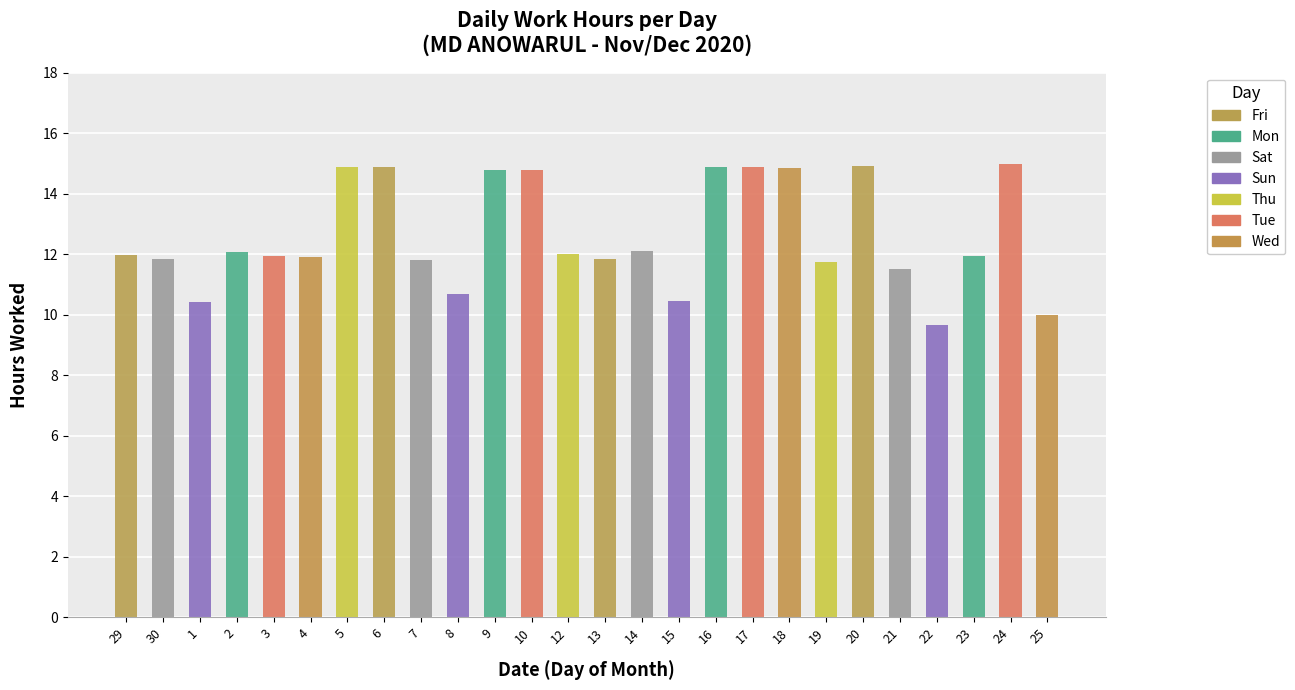

Reading left to right, list all the values displayed in this chart.

29=12.0	30=11.8	1=10.4	2=12.1	3=11.9	4=11.9	5=14.9	6=14.9	7=11.8	8=10.7	9=14.8	10=14.8	12=12.0	13=11.9	14=12.1	15=10.4	16=14.9	17=14.9	18=14.8	19=11.7	20=14.9	21=11.5	22=9.7	23=11.9	24=15.0	25=10.0